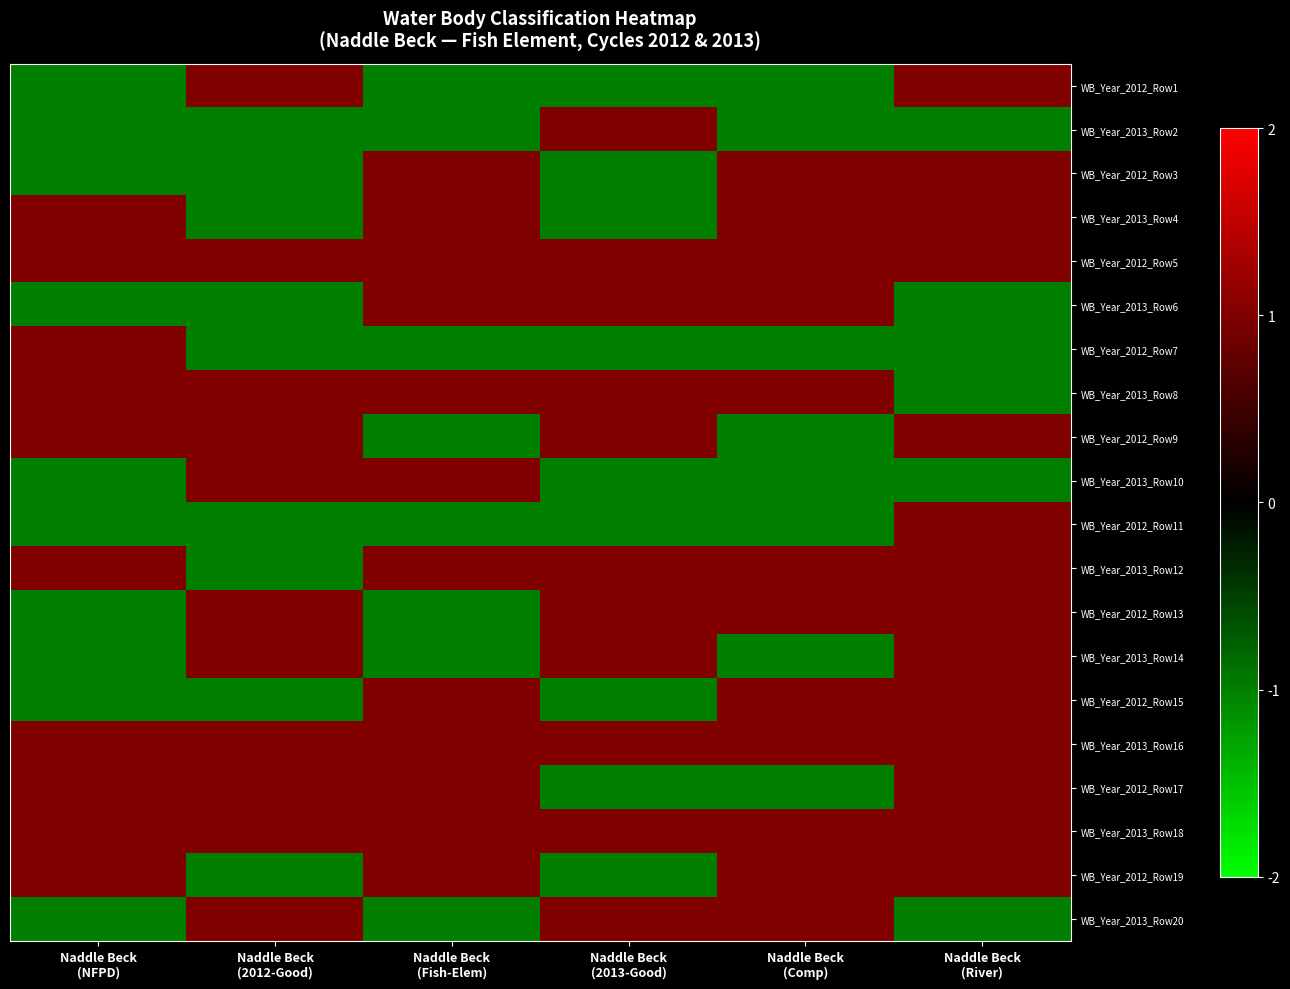

Rank the series at Naddle Beck (River) from highest to lowest value.

WB_Year_2012_Row1, WB_Year_2012_Row3, WB_Year_2013_Row4, WB_Year_2012_Row5, WB_Year_2012_Row9, WB_Year_2012_Row11, WB_Year_2013_Row12, WB_Year_2012_Row13, WB_Year_2013_Row14, WB_Year_2012_Row15, WB_Year_2013_Row16, WB_Year_2012_Row17, WB_Year_2013_Row18, WB_Year_2012_Row19, WB_Year_2013_Row2, WB_Year_2013_Row6, WB_Year_2012_Row7, WB_Year_2013_Row8, WB_Year_2013_Row10, WB_Year_2013_Row20